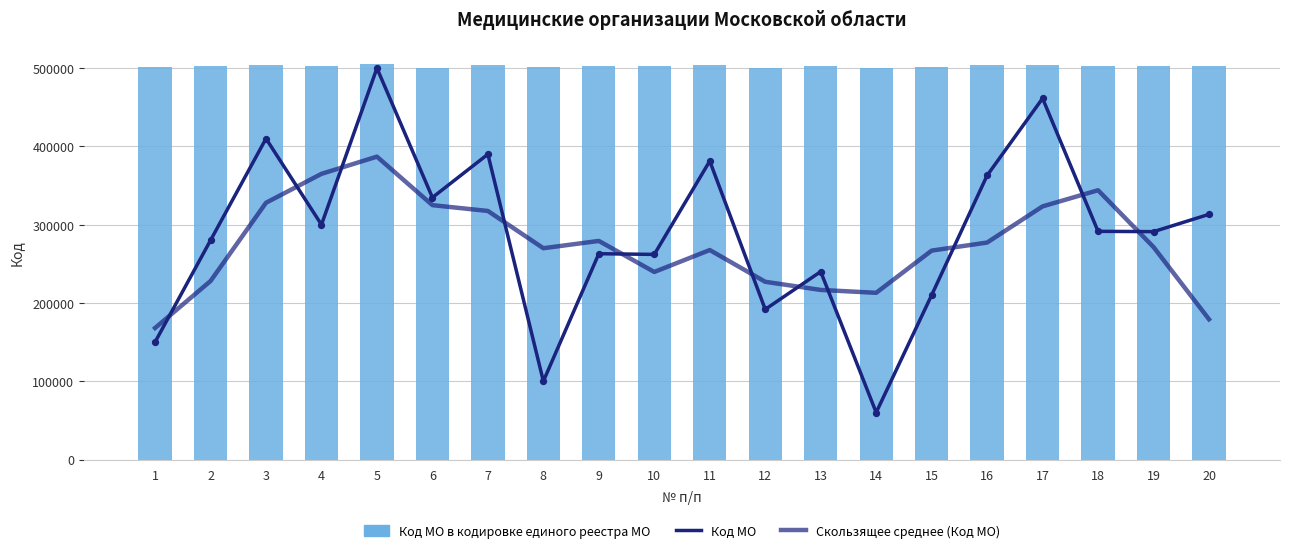

What is the total value across all series at 6?

1159844.0